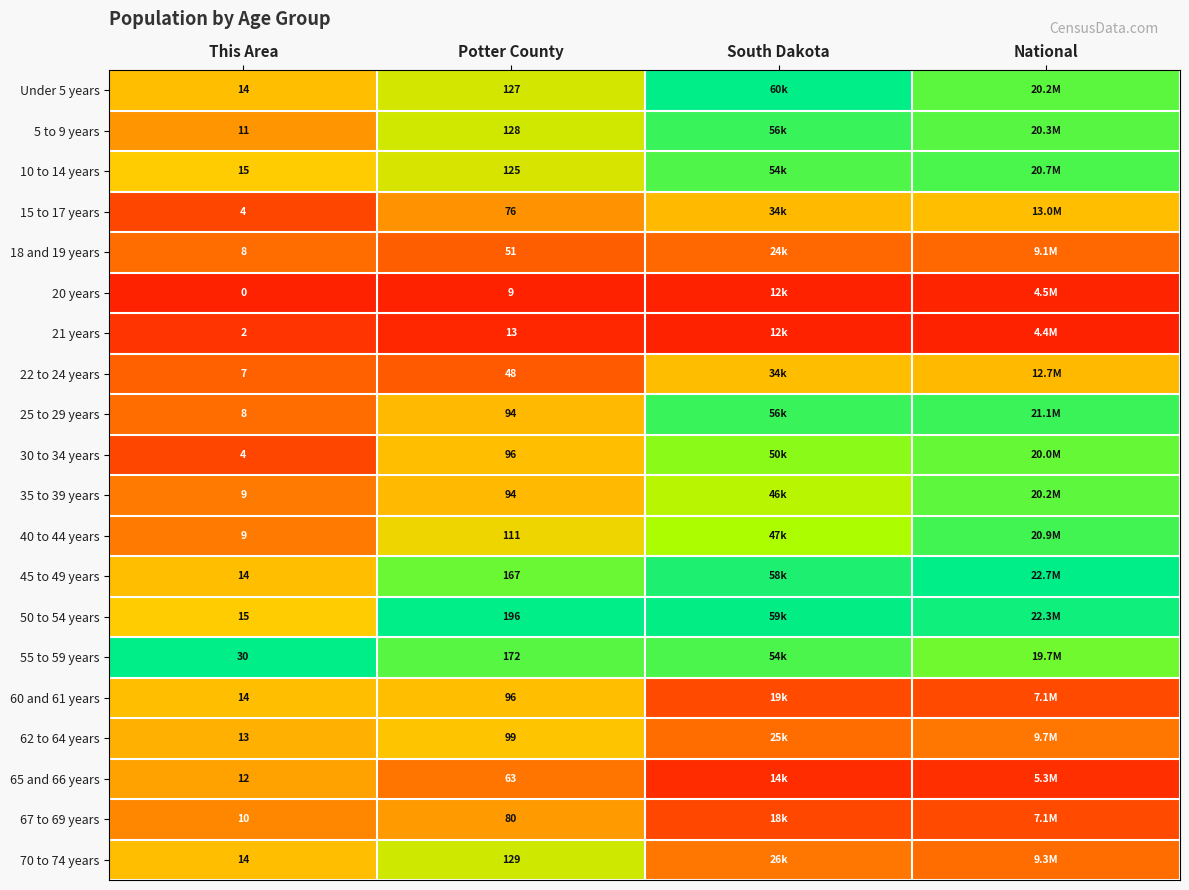

At how many categories does at least one series exceed 0?

4